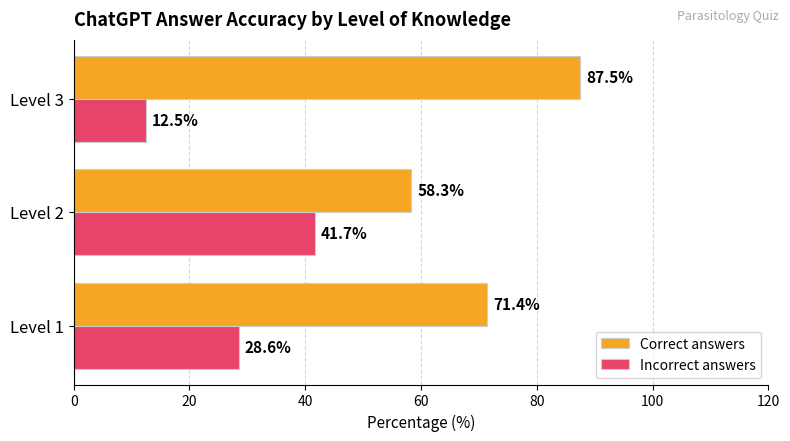

At how many categories does at least one series exceed 16?

3